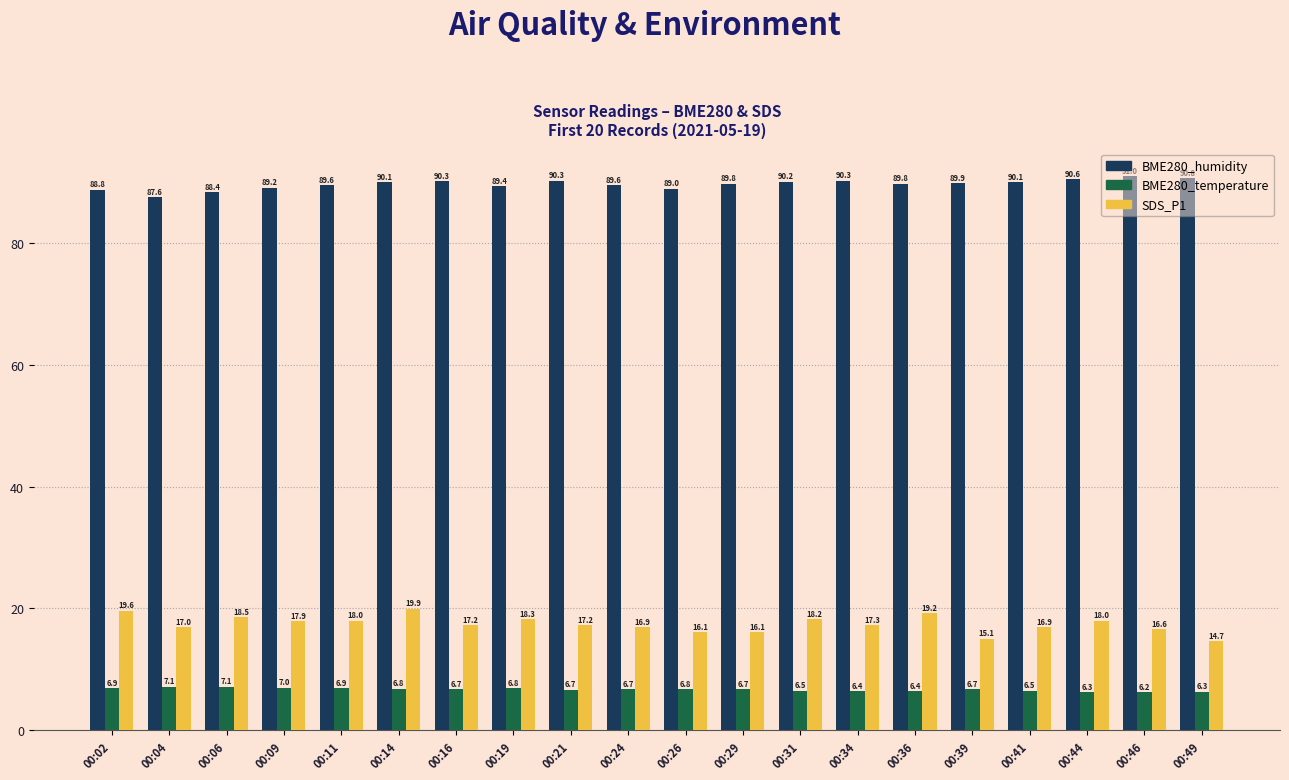

Read the BME280_humidity value at 00:14.

90.1